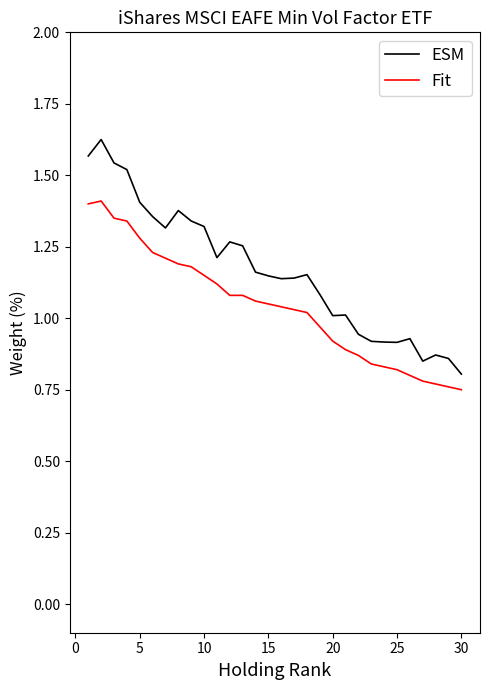

At how many categories does at least one series exceed 1?

21